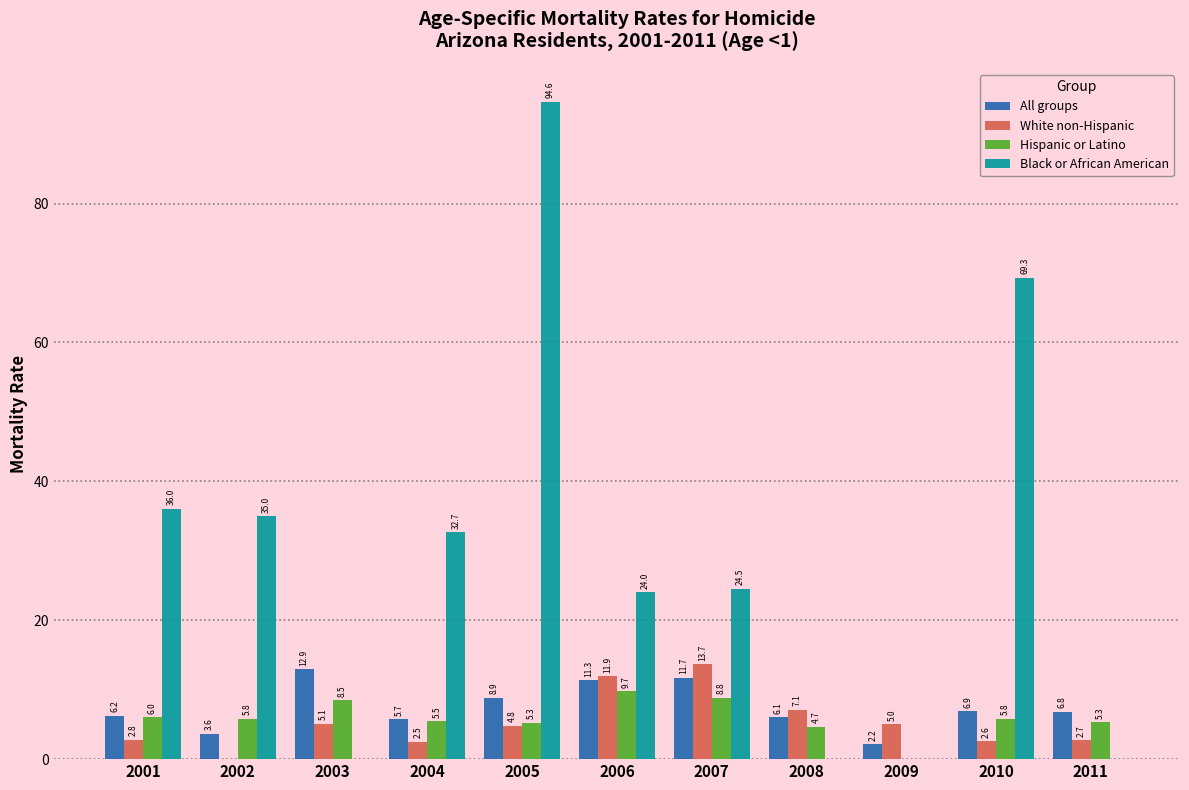

Reading right to left, extract all data points from this chart.

All groups: 2011=6.8	2010=6.9	2009=2.2	2008=6.1	2007=11.7	2006=11.3	2005=8.9	2004=5.7	2003=12.9	2002=3.6	2001=6.2
White non-Hispanic: 2011=2.7	2010=2.6	2009=5.0	2008=7.1	2007=13.7	2006=11.9	2005=4.8	2004=2.5	2003=5.1	2002=0.0	2001=2.8
Hispanic or Latino: 2011=5.3	2010=5.8	2009=0.0	2008=4.7	2007=8.8	2006=9.7	2005=5.3	2004=5.5	2003=8.5	2002=5.8	2001=6.0
Black or African American: 2011=0.0	2010=69.3	2009=0.0	2008=0.0	2007=24.5	2006=24.0	2005=94.6	2004=32.7	2003=0.0	2002=35.0	2001=36.0